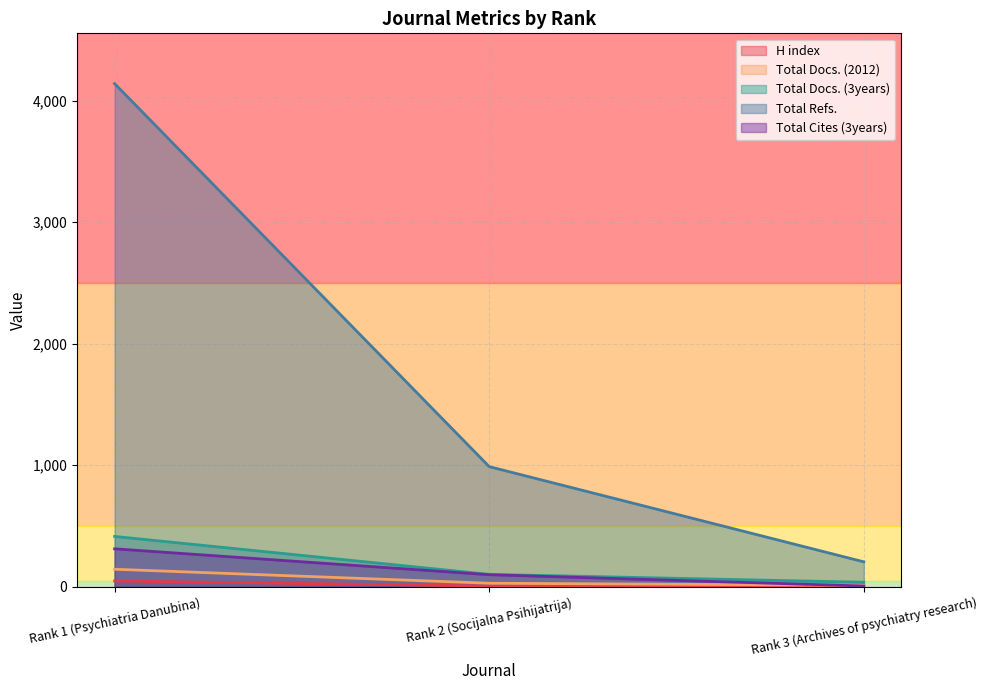

What is the maximum value shown in the chart?

4139